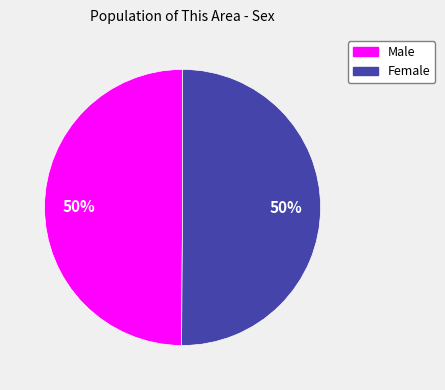

To the nearest percent, what percentage of the pie is Female?

50%